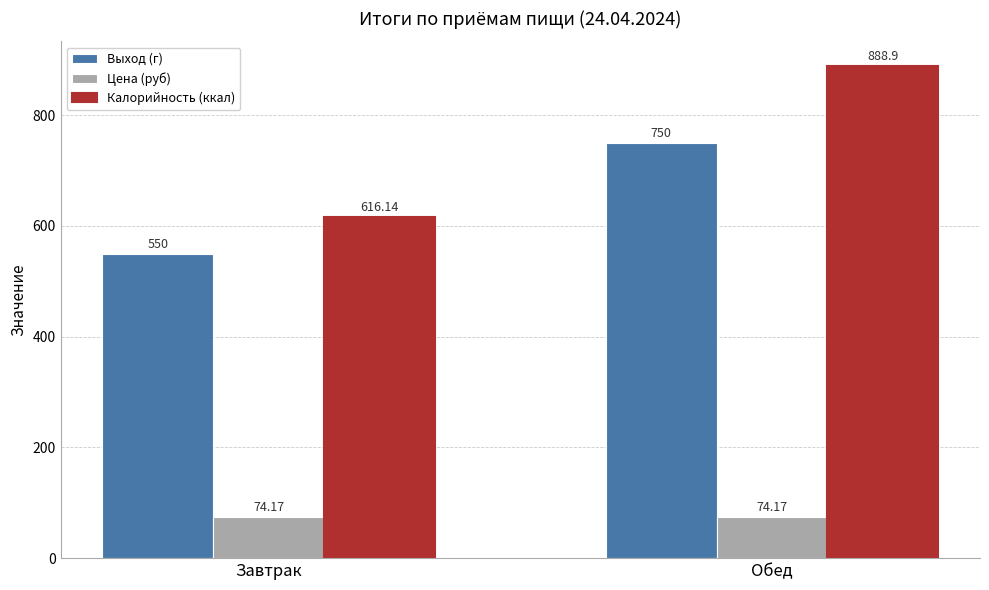

What is the label of the 1st bar from the right?

Обед